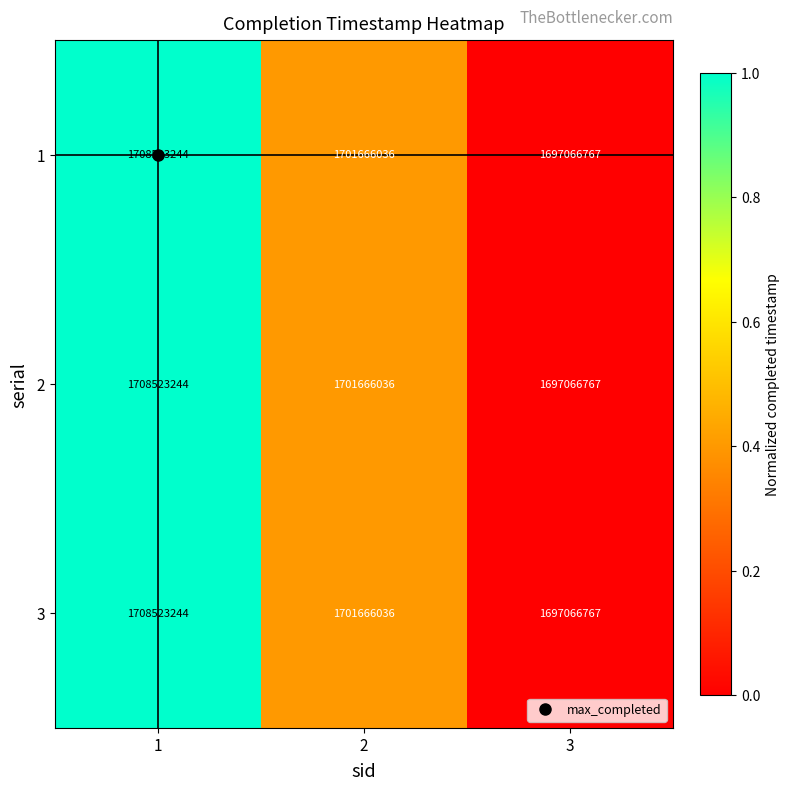

How many categories are shown in the chart?

3